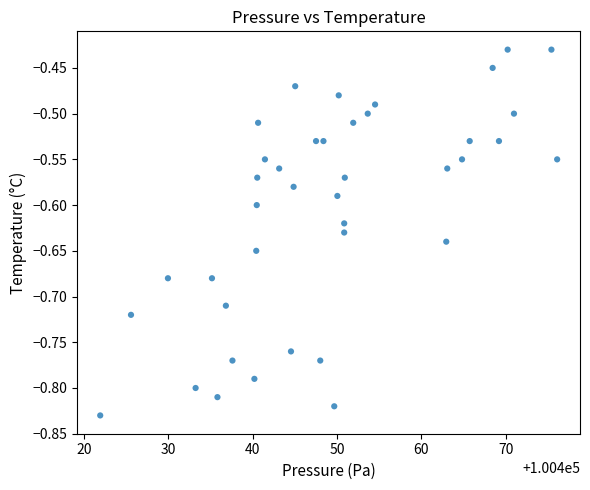

What is the range of Y values (max minus min)?

0.4